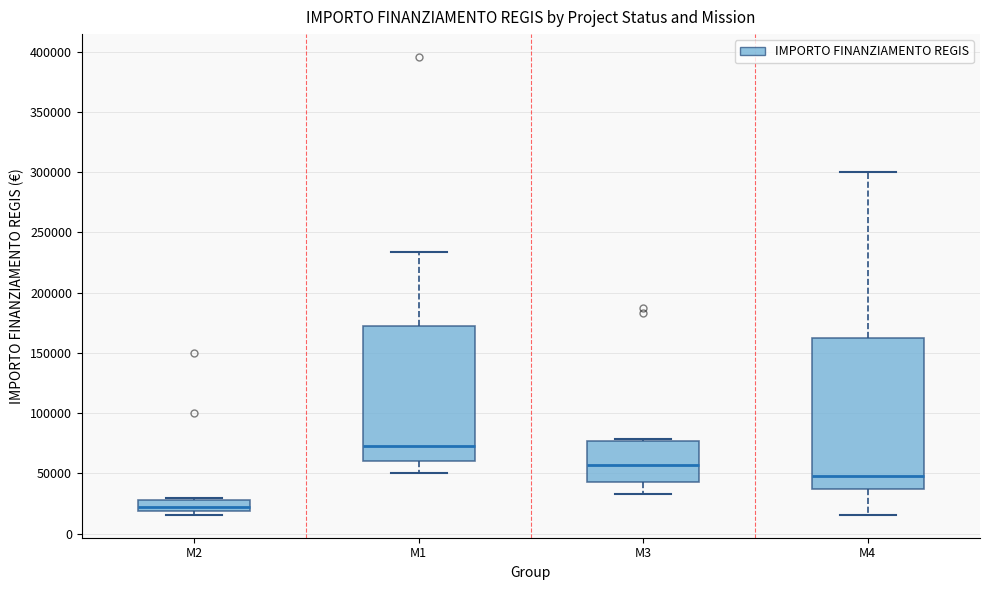

Which box has the lowest median line?

M2